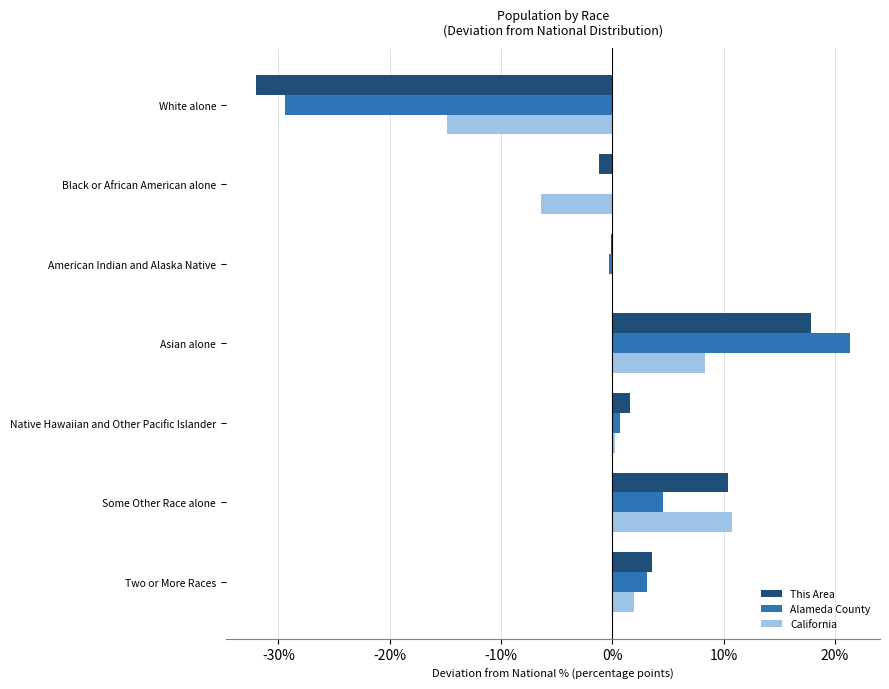

At which category is the sum across all series the highest?

Asian alone